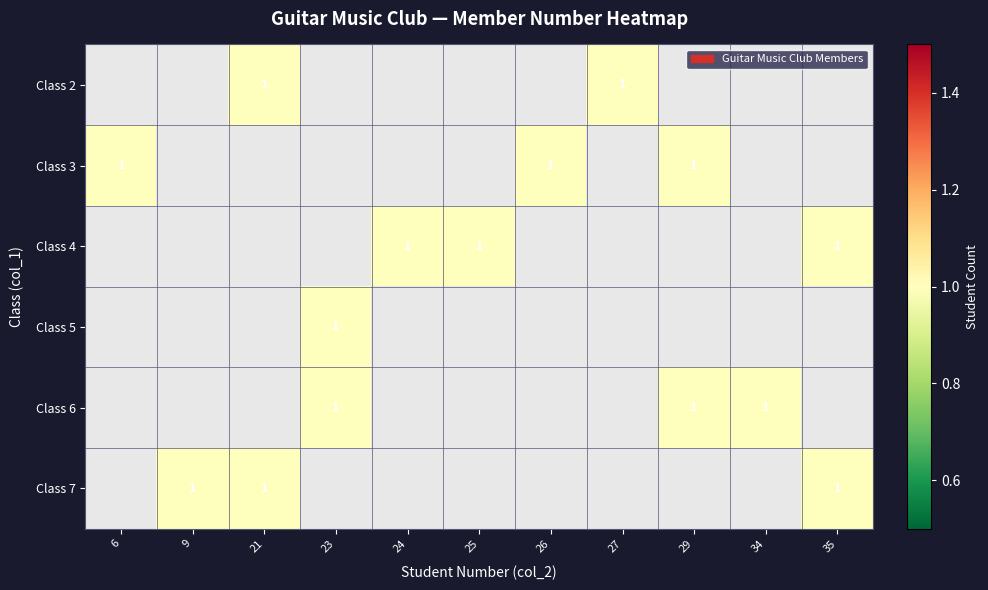

The Class 7 series shows 0.3 at 35. True or false?

False